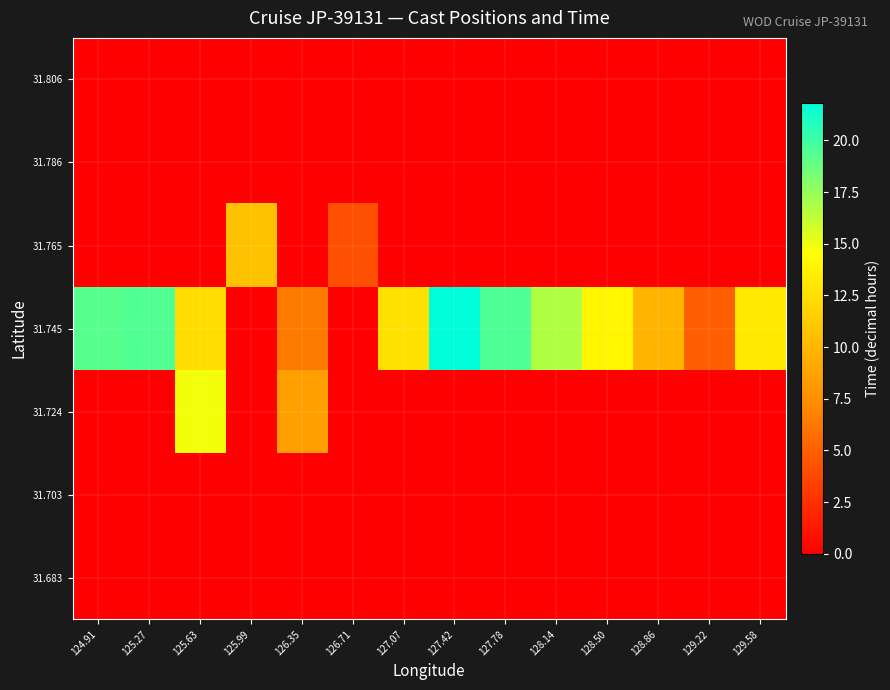

At how many categories does at least one series exceed 5?

12